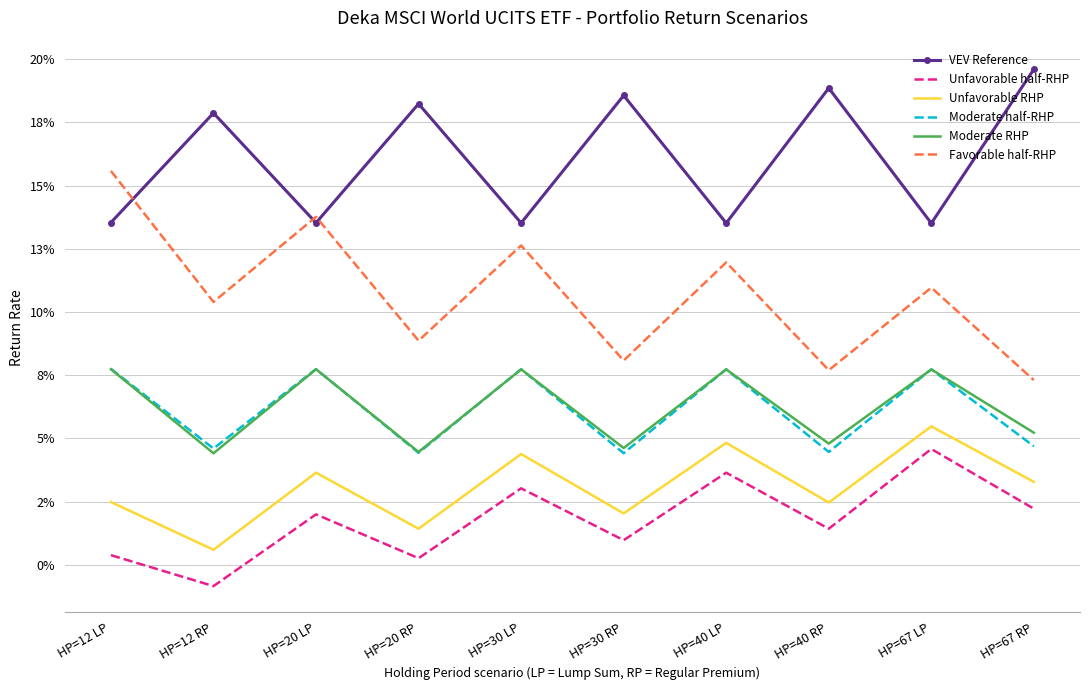

True or false: Favorable half-RHP has a value of 0.1 at HP=30 RP.

True